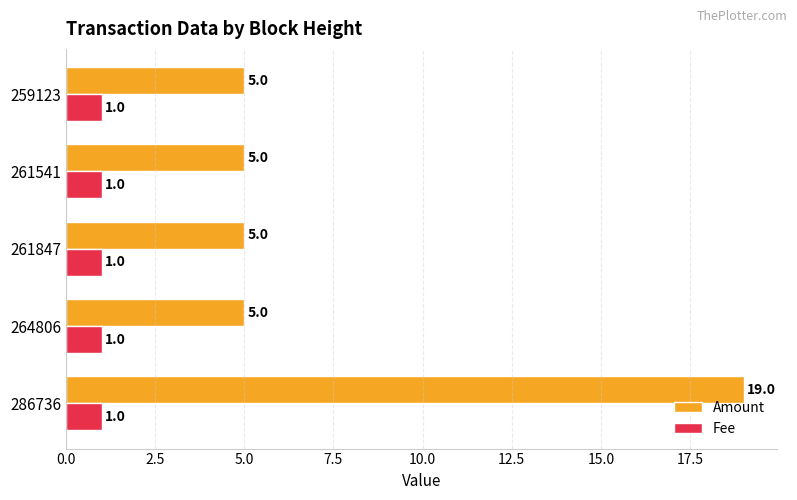

Which series has the widest spread of values?

Amount